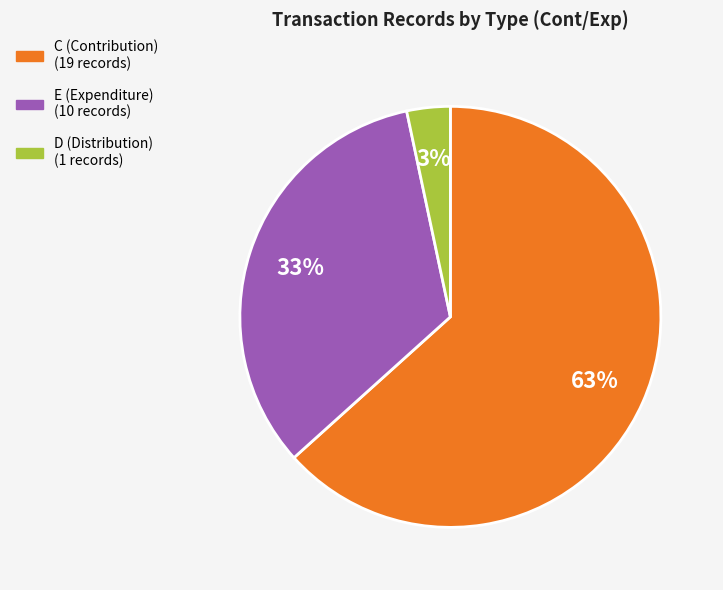

Rank the categories by value from highest to lowest.

C, E, D